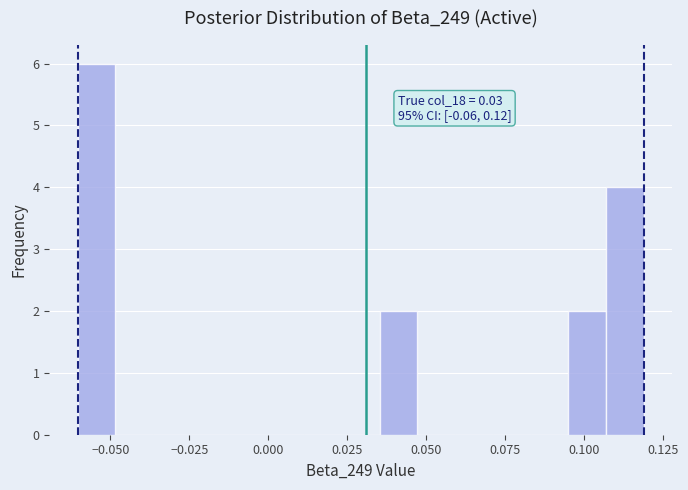

Around what value on the x-axis is the tallest bar? Give the approximate position of its centre, as read against the axis.

-0.055